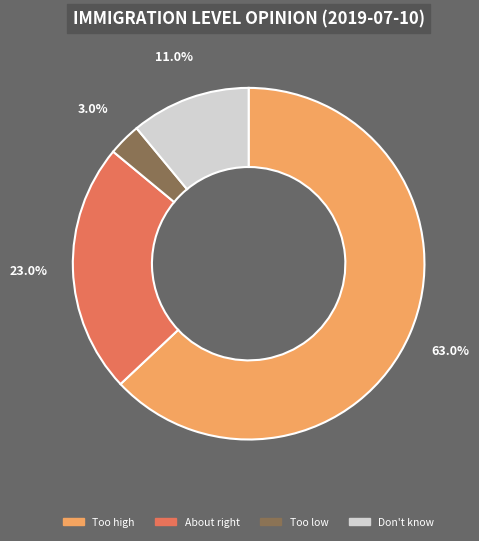

To the nearest percent, what portion does Don't know represent?

11%